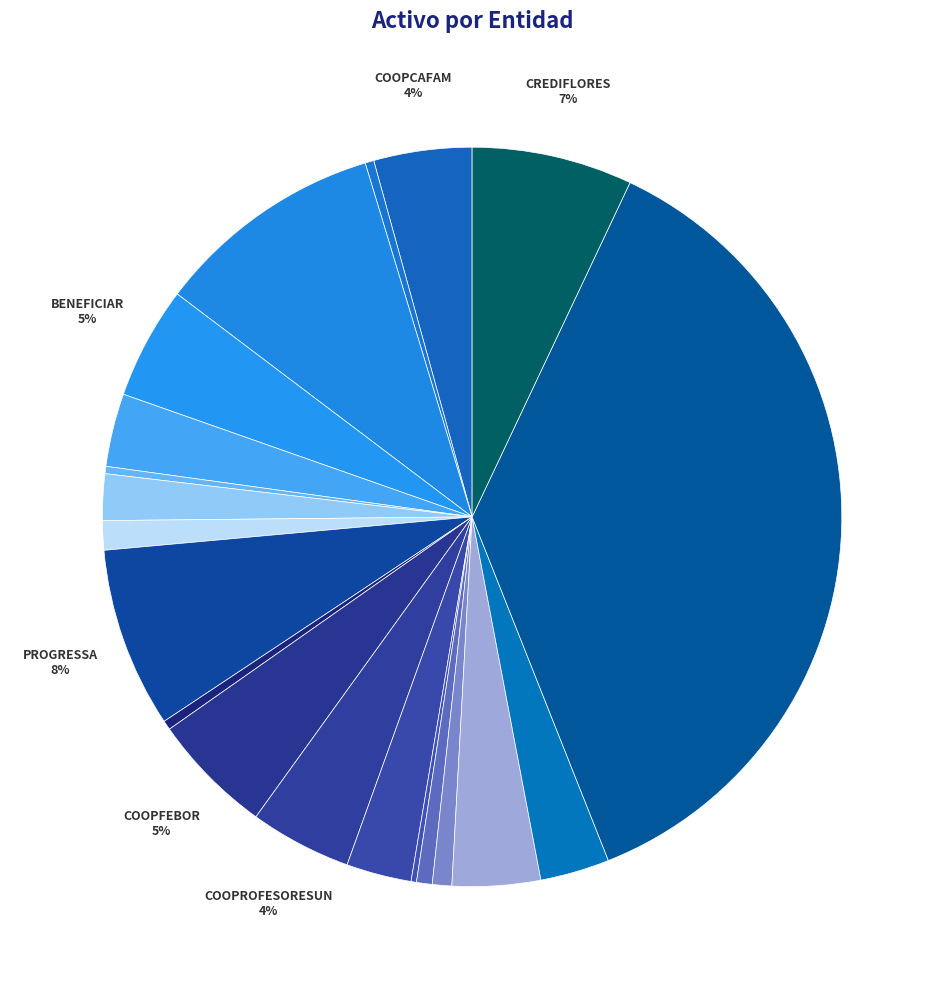

Which slice is the largest?

CODEMA